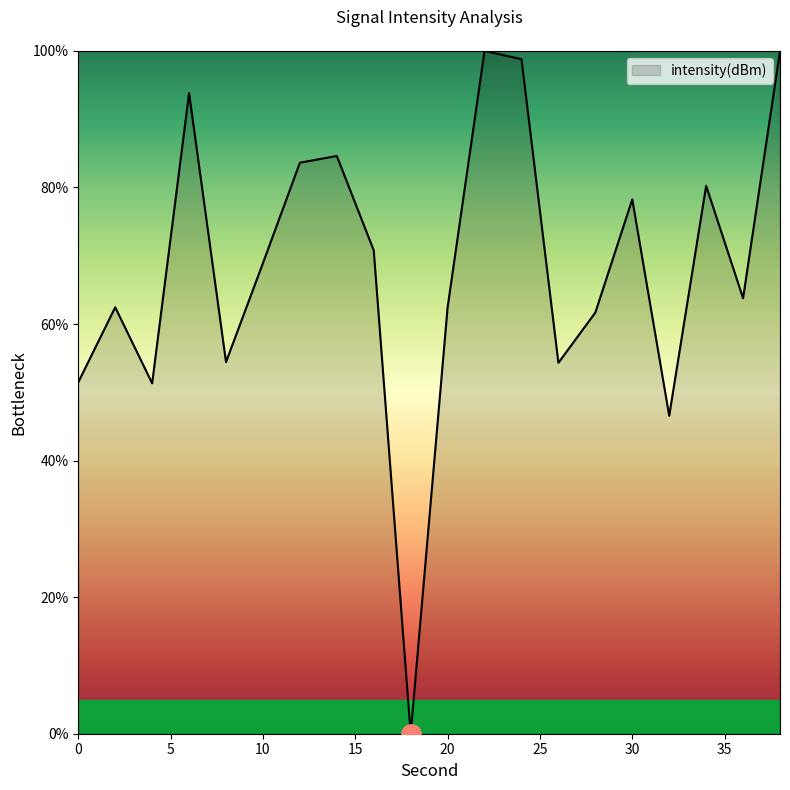

What is the difference between the maximum and minimum values?

100.0